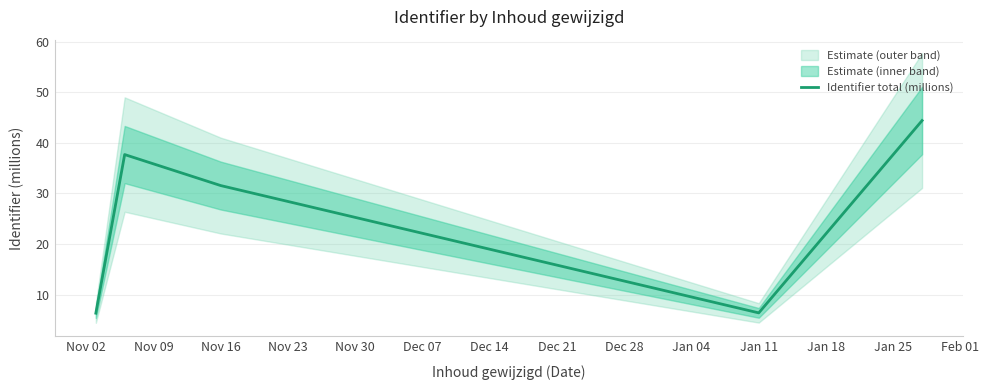

How many data points are less than 31?

2